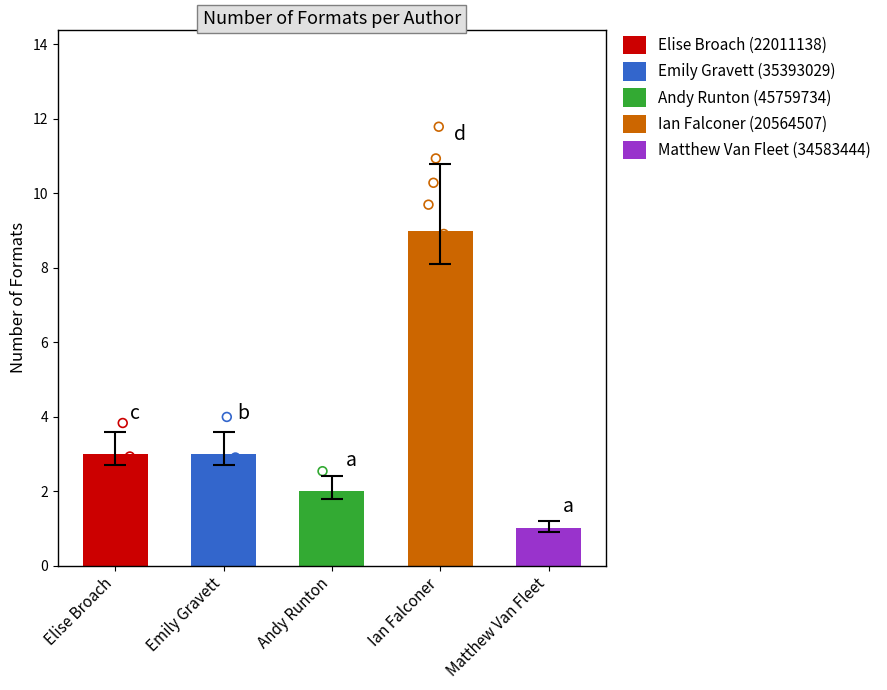

Approximately how many times larger is the value at Matthew Van Fleet (34583444) compared to Ian Falconer (20564507)?

0.1